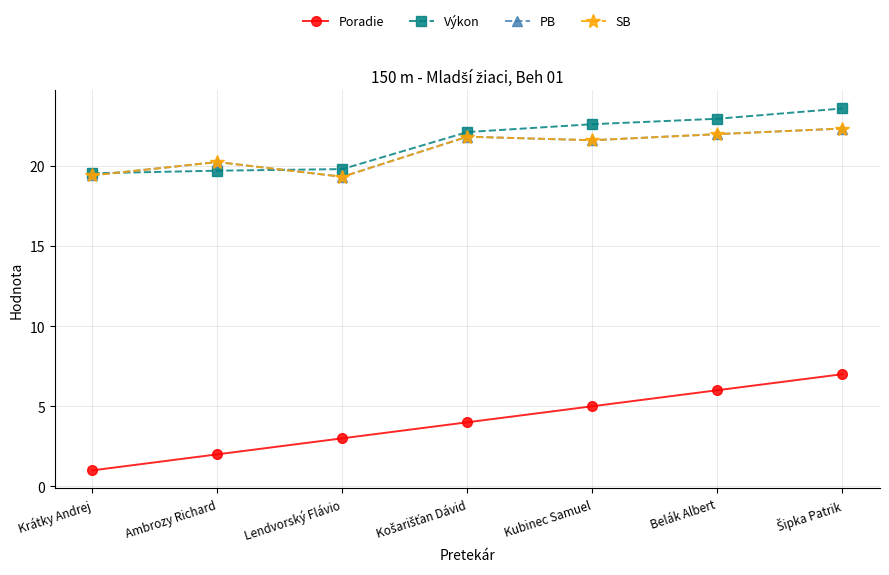

Is this an area chart (filled region under the line)?

No